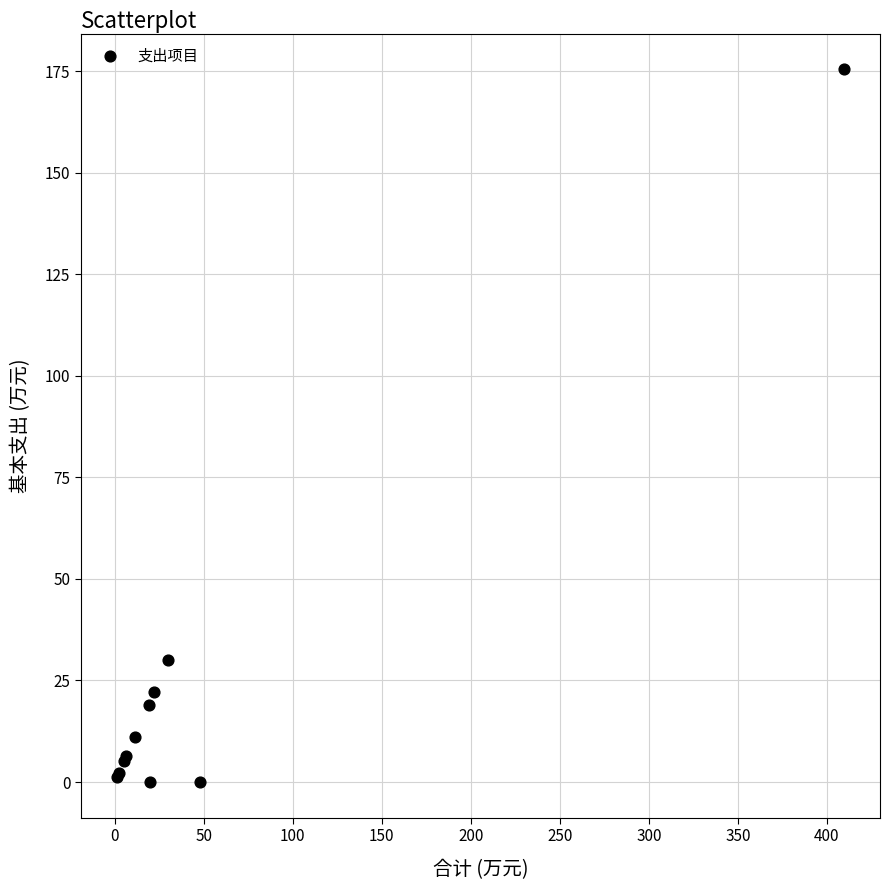

What Y value in the scatter plot is closest to 87?

30.0